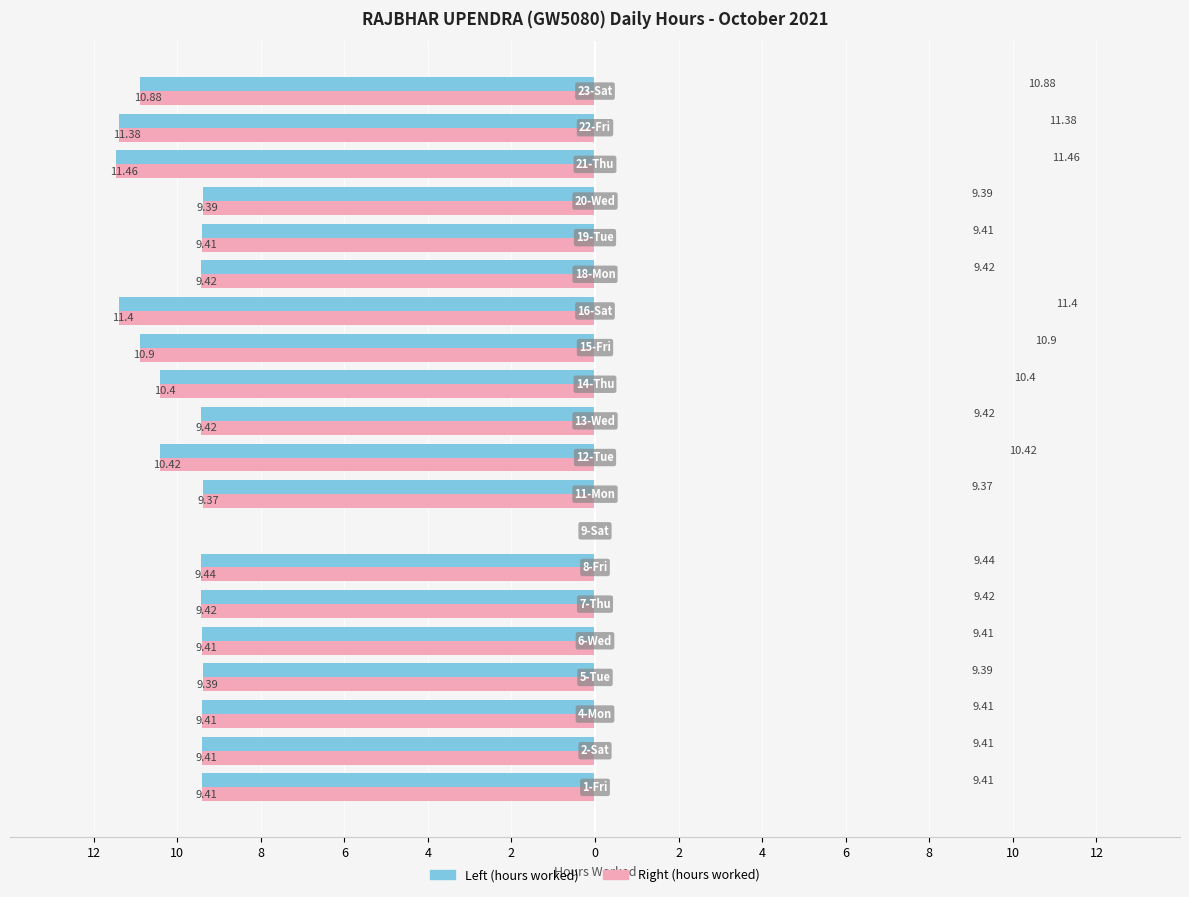

How many distinct data groups are displayed?

2